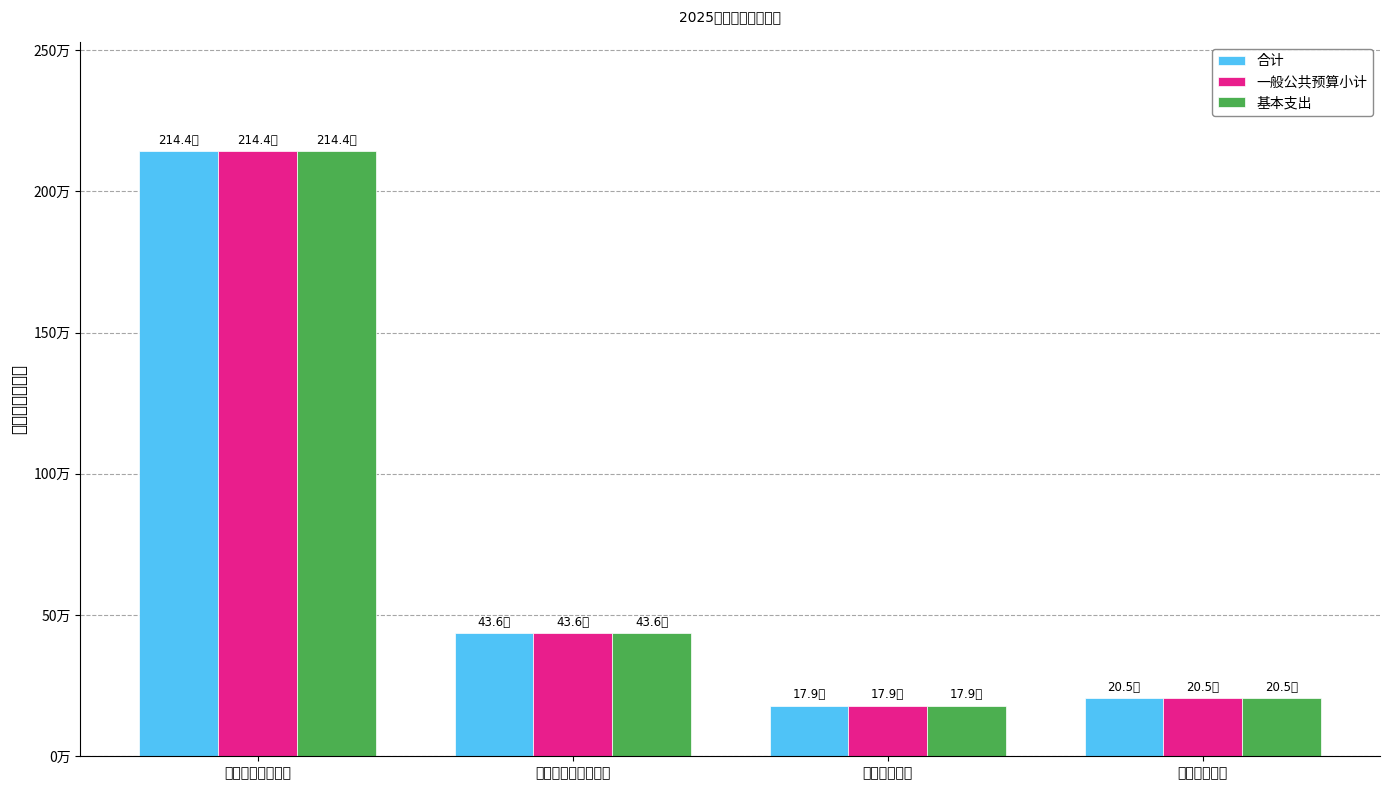

How many values in the 一般公共预算小计 series exceed 436230?

2